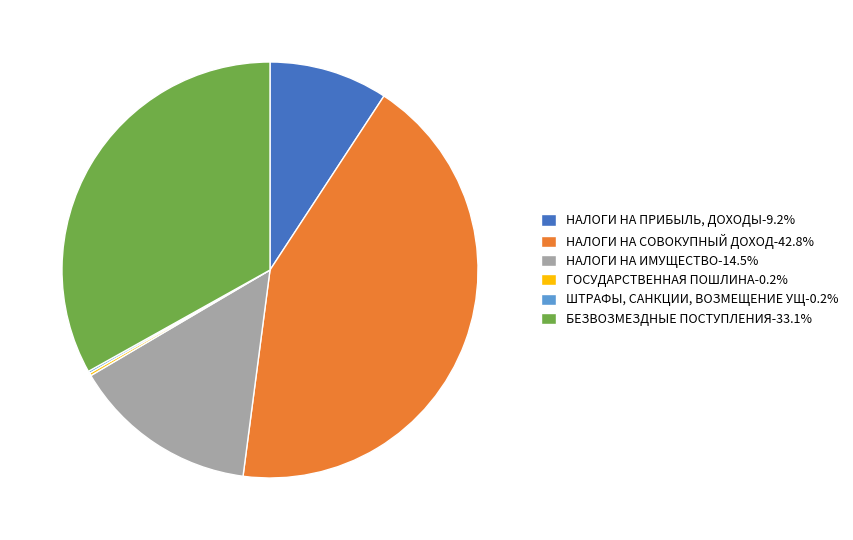

Does any single category account for the majority?

No